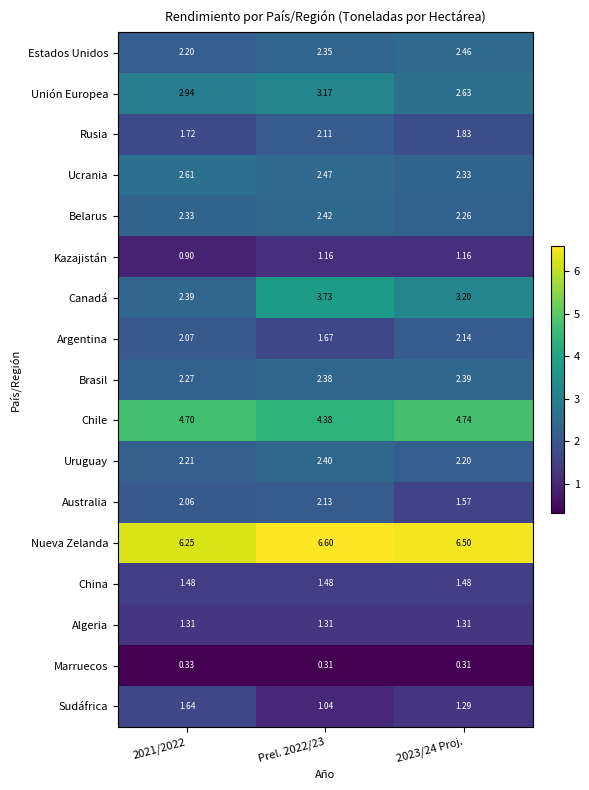

Which series changed the most between Prel. 2022/23 and 2023/24 Proj.?

Australia